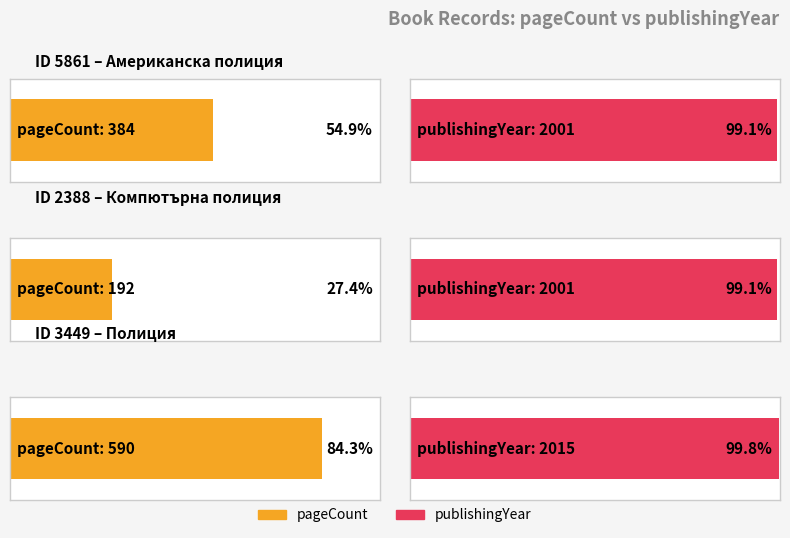

Is the value of pageCount at 5861 greater than the value of publishingYear at 5861?

No